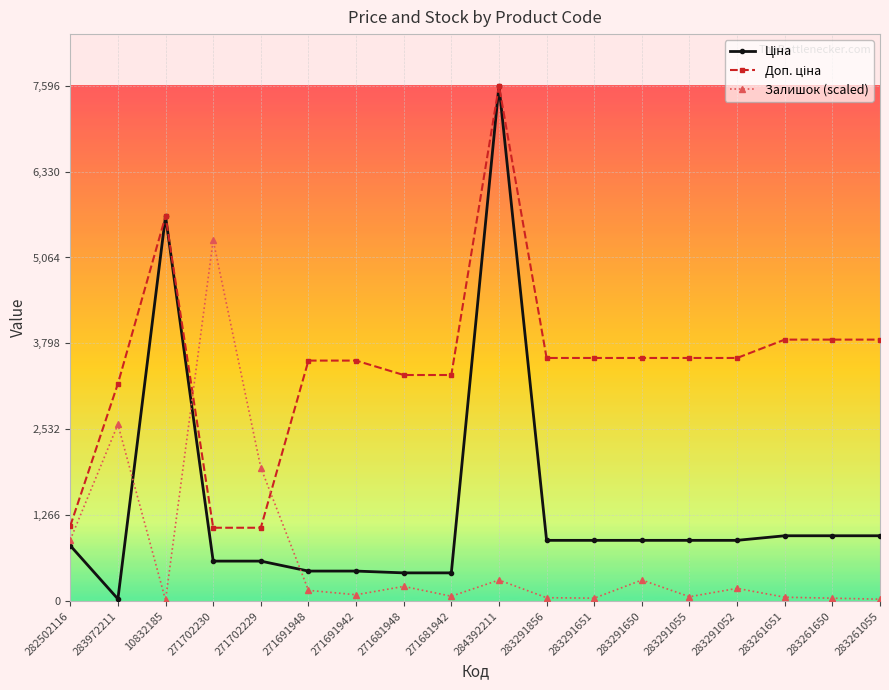

Is this an area chart (filled region under the line)?

No